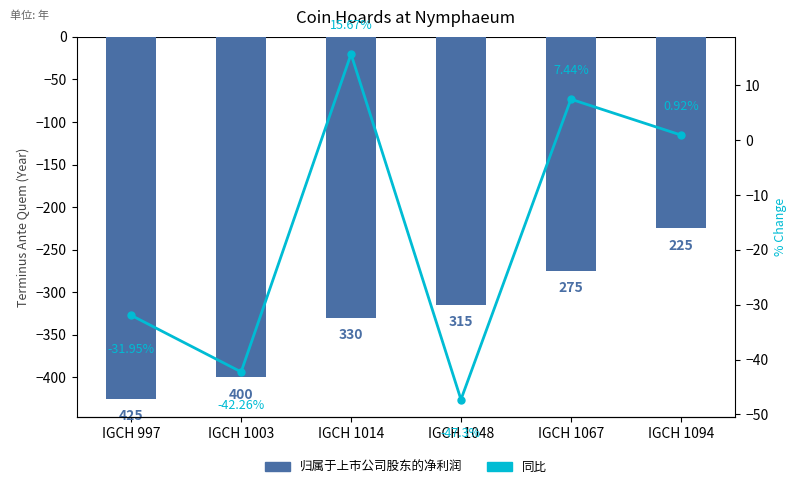

What is the sum of the Terminus Ante Quem values at IGCH 1048 and IGCH 1014?

-645.0